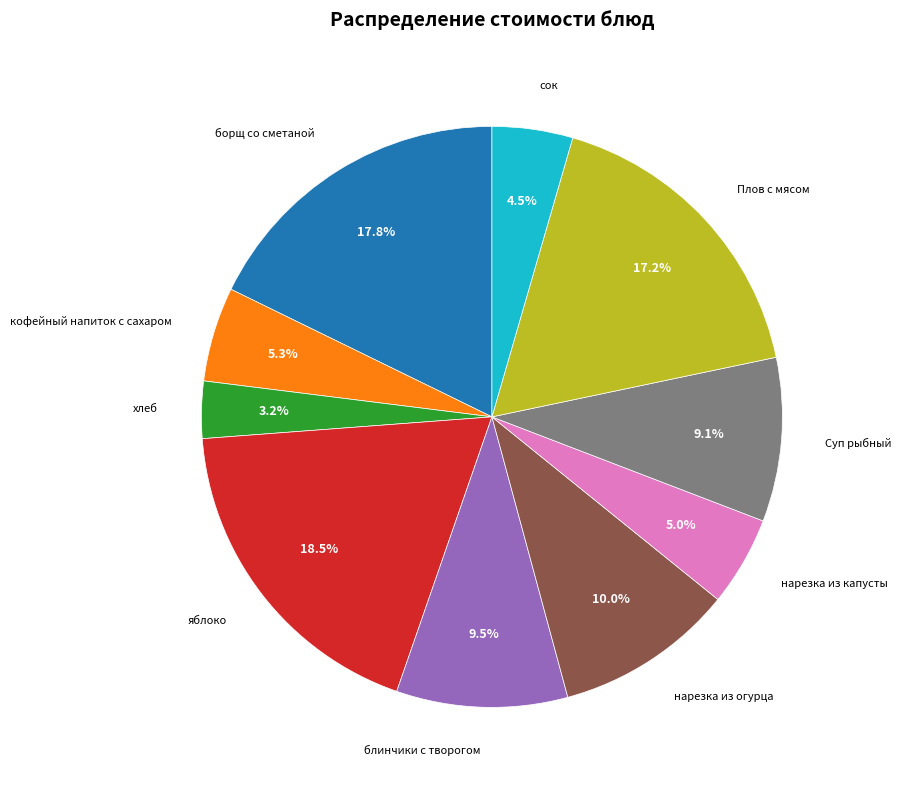

Does any single category account for the majority?

No